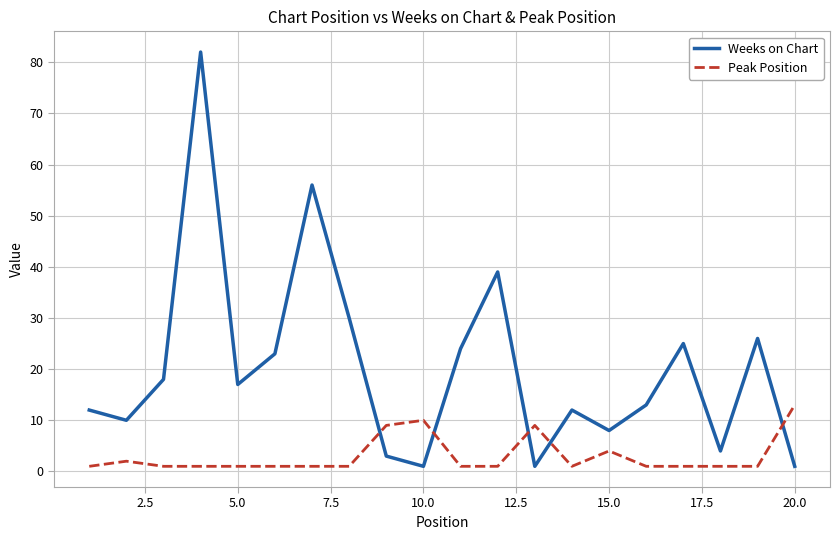

Which series has the largest range (max minus min)?

Weeks on Chart